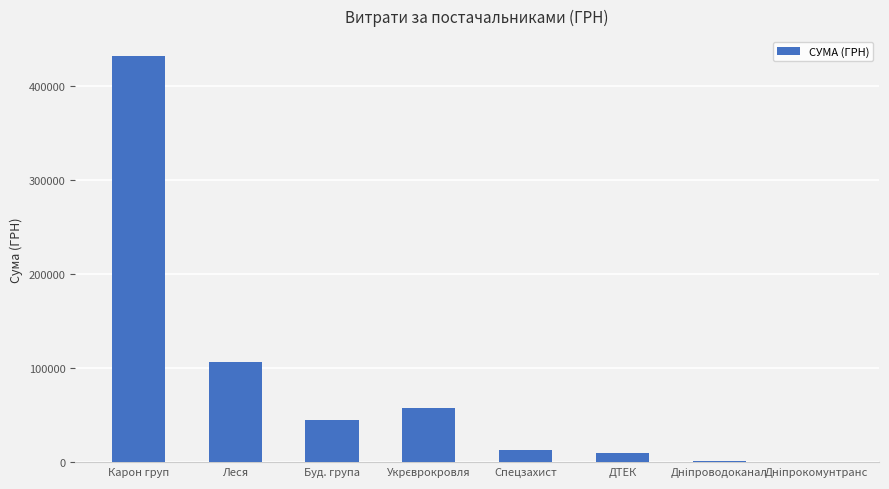

Are the bars horizontal?

No